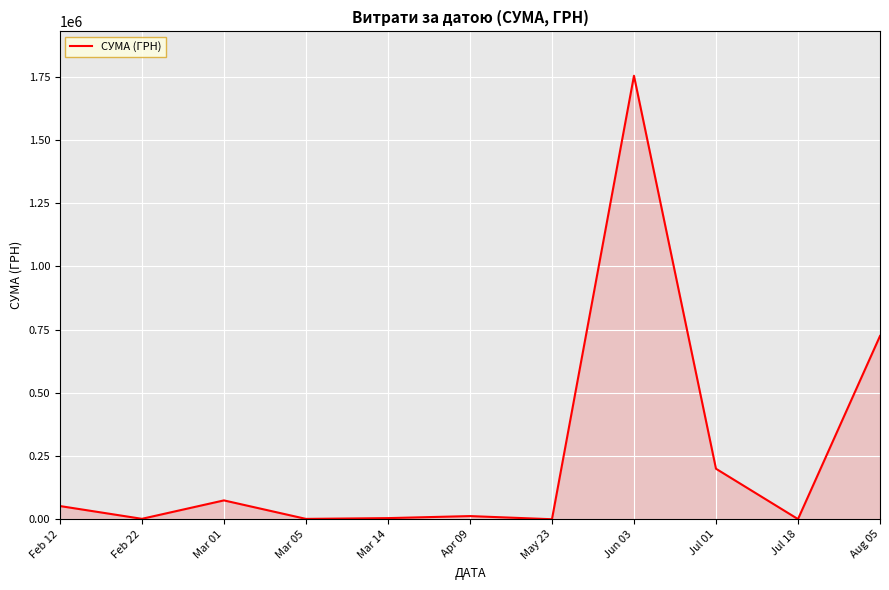

At which label is the value closest to 877310?

Aug 05